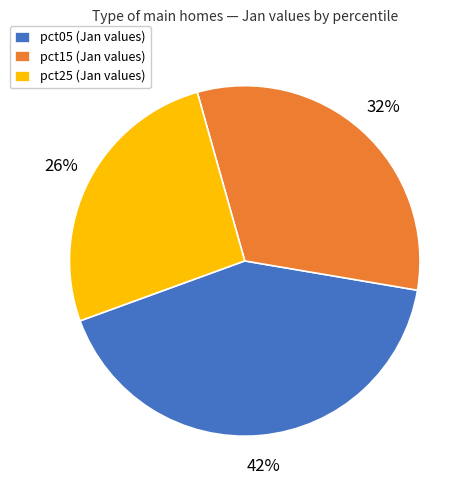

Is the sum of pct05 (Jan values) and pct25 (Jan values) greater than half?

Yes